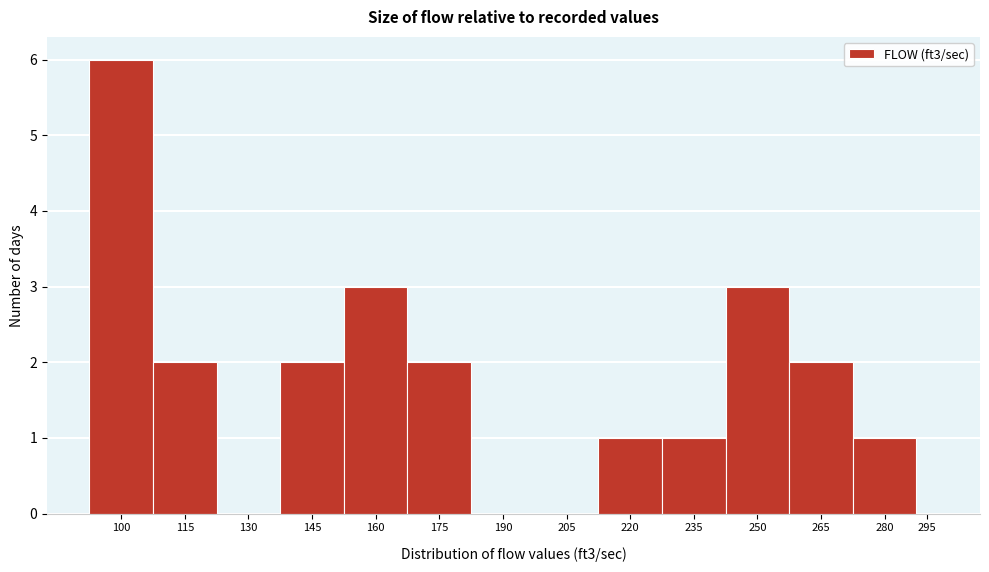

Reading left to right, what are all the values shown in this chart?

100=6	115=2	130=0	145=2	160=3	175=2	190=0	205=0	220=1	235=1	250=3	265=2	280=1	295=0